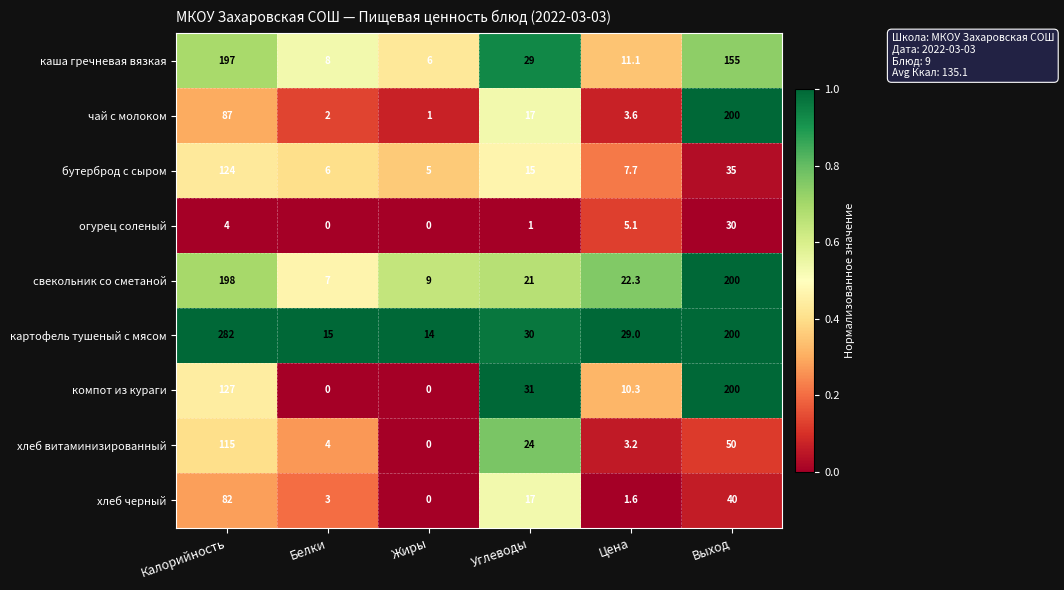

How many data points does each series have?

6